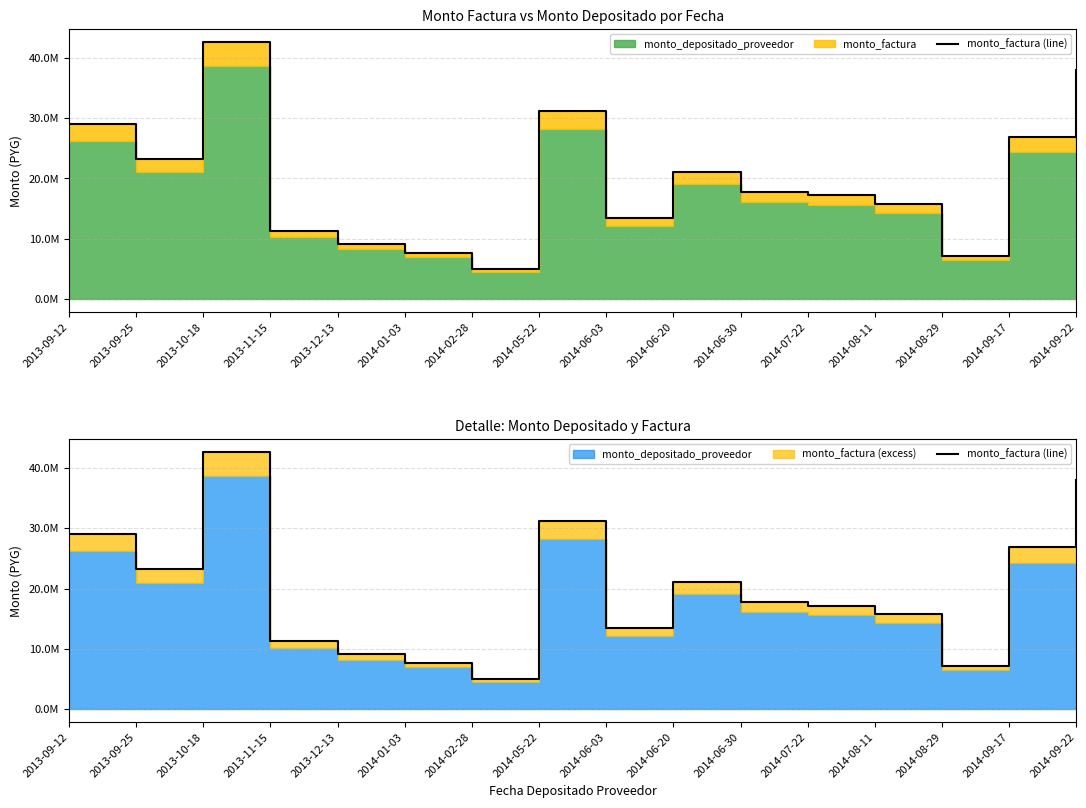

Reading left to right, transcribe all the data shown in this chart.

2013-09-12=29001809	2013-09-25=23173090	2013-10-18=42620031	2013-11-15=11283981	2013-12-13=9092426	2014-01-03=7656949	2014-02-28=5001062	2014-05-22=31115105	2014-06-03=13453242	2014-06-20=21134160	2014-06-30=17748621	2014-07-22=17183254	2014-08-11=15744494	2014-08-29=7218751	2014-09-17=26853272	2014-09-22=38036175